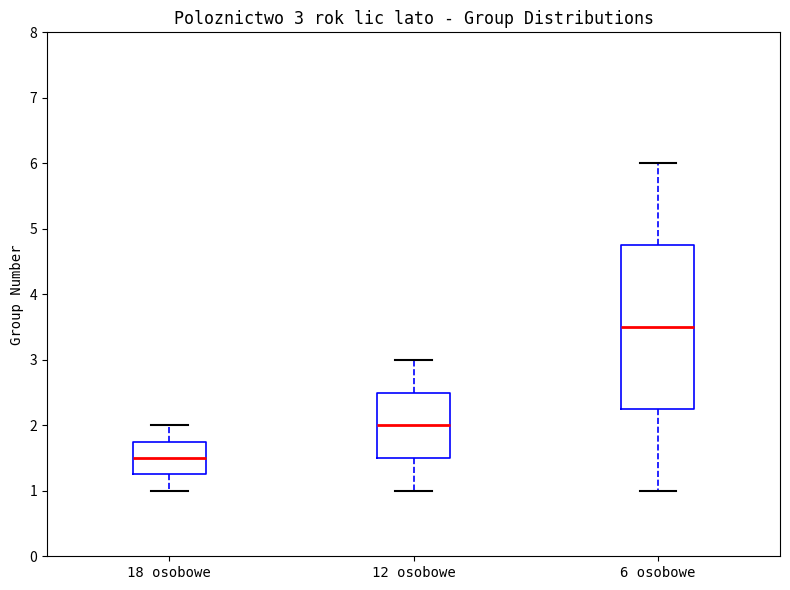

Which box has the lowest median line?

18 osobowe